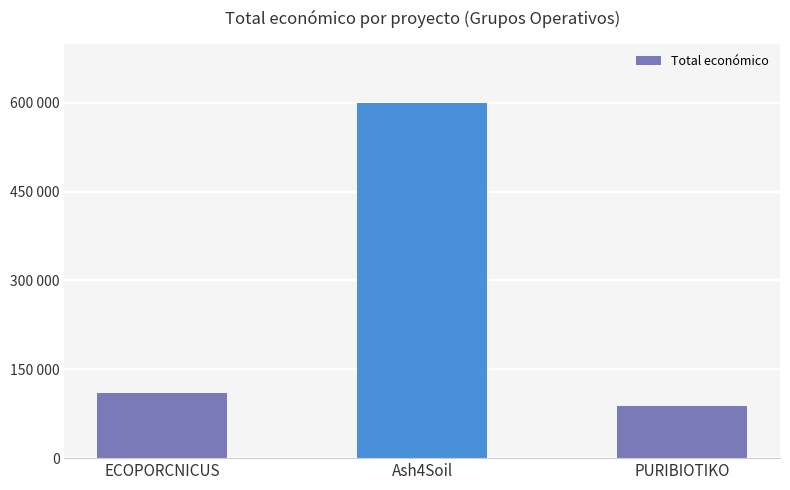

What is the value of the 3rd bar from the left?

88160